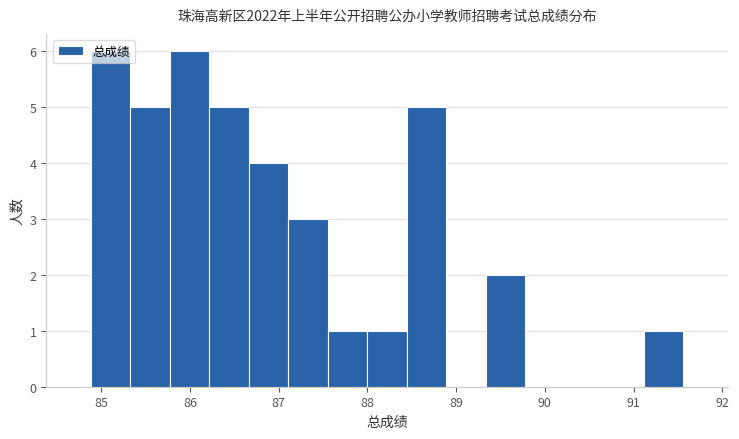

Reading left to right, list every bar in this chart as the range it spans on the x-axis followed by its height. Neither the bar edges nor the heights are printed on the chart, so give them approximately, as read against the axes.

84.9 to 85.3: 6
85.3 to 85.8: 5
85.8 to 86.2: 6
86.2 to 86.7: 5
86.7 to 87.1: 4
87.1 to 87.6: 3
87.6 to 88.0: 1
88.0 to 88.4: 1
88.4 to 88.9: 5
88.9 to 89.3: 0
89.3 to 89.8: 2
89.8 to 90.2: 0
90.2 to 90.7: 0
90.7 to 91.1: 0
91.1 to 91.6: 1